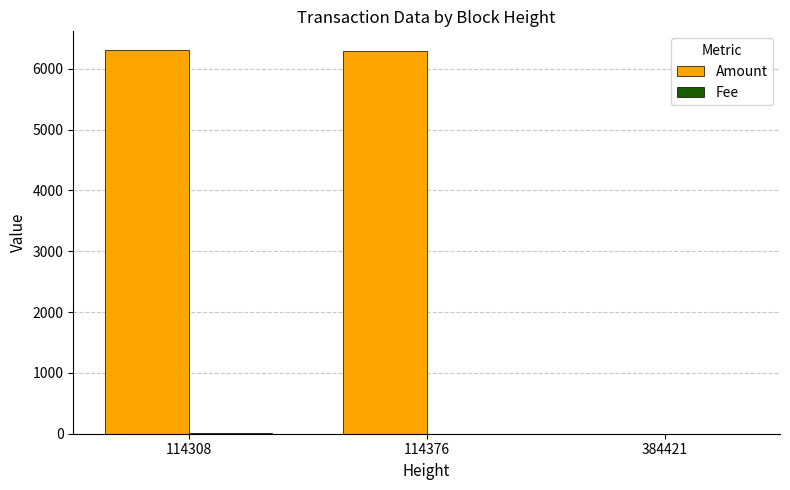

What is the total value across all series at 384421?

1